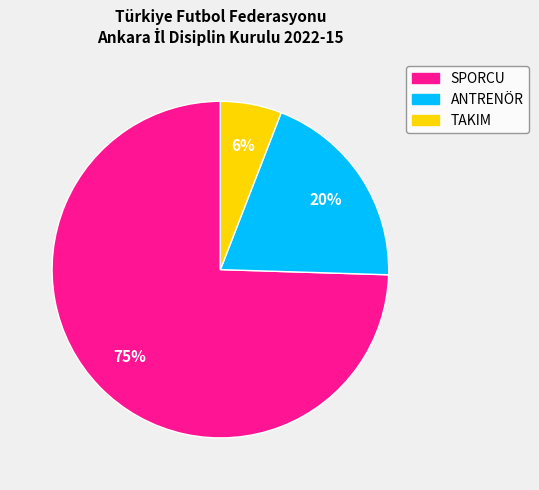

To the nearest percent, what portion does ANTRENÖR represent?

20%